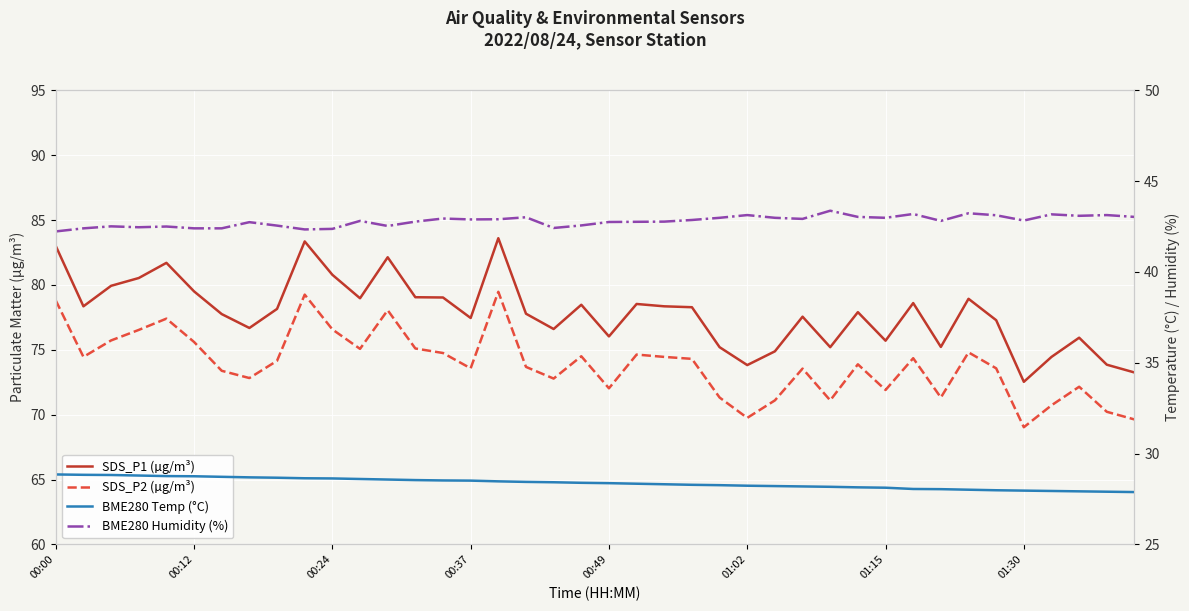

What are all the series names shown in the legend?

SDS_P1 (µg/m³), SDS_P2 (µg/m³), BME280 Temp (°C), BME280 Humidity (%)